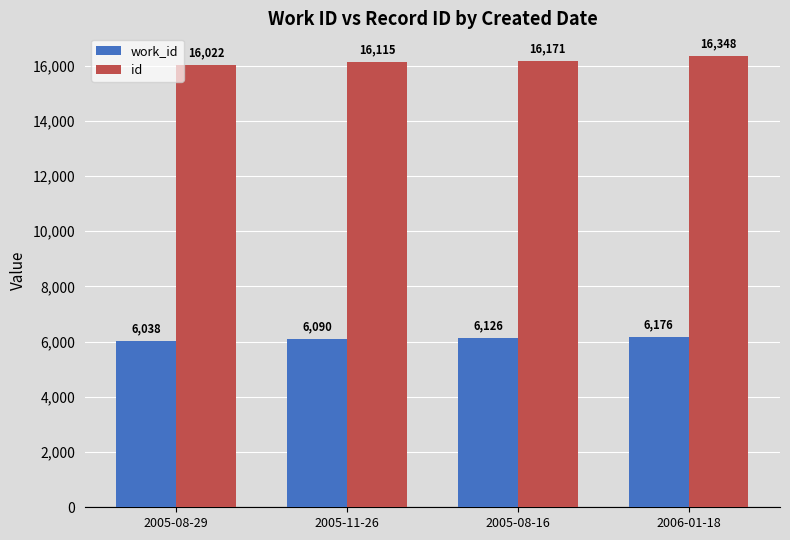

Which series changed the most between 2005-08-16 and 2006-01-18?

id